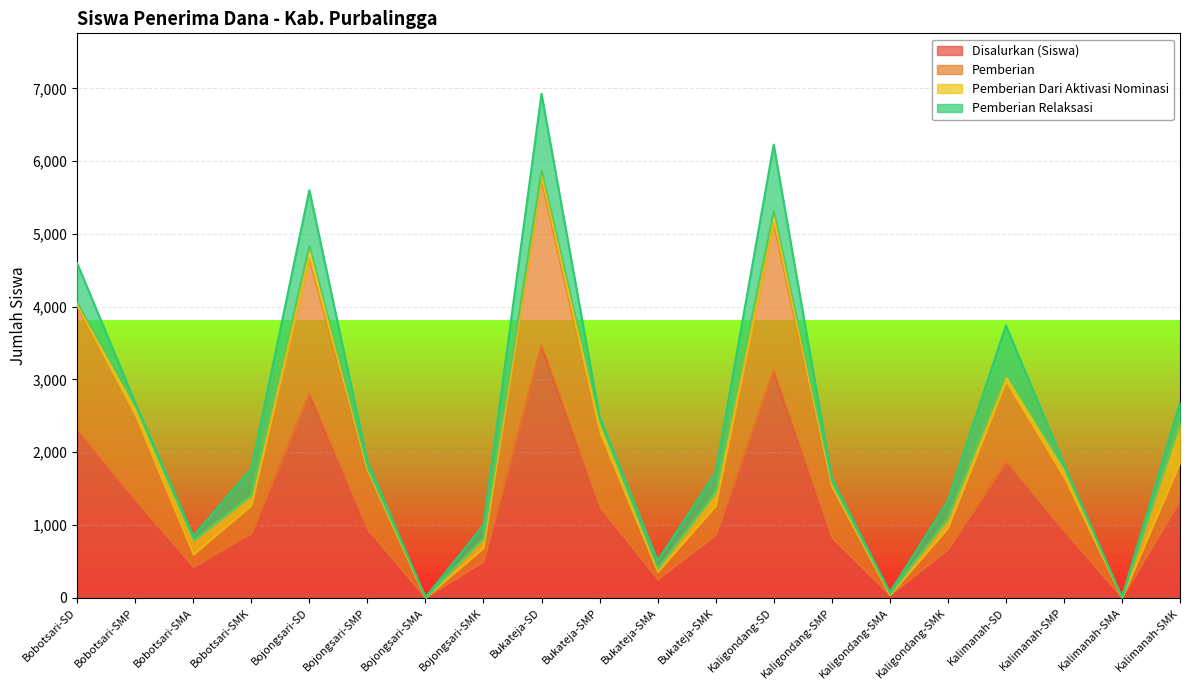

What is the maximum value for Disalurkan (Siswa)?

3463